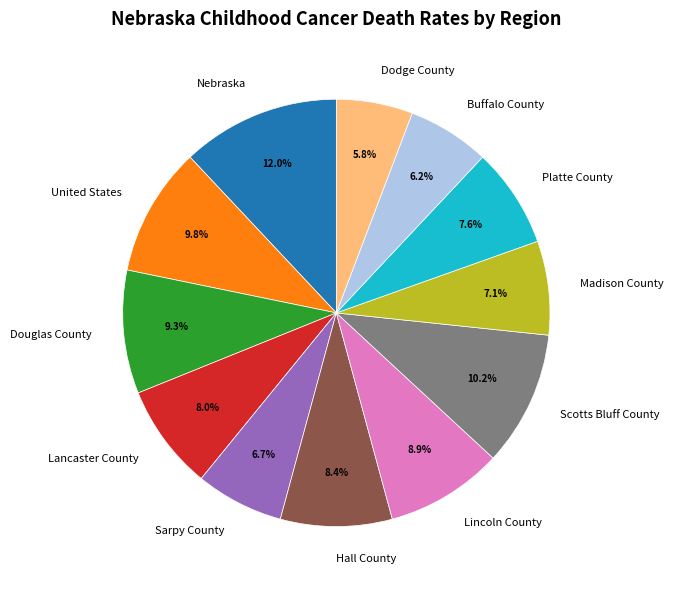

To the nearest percent, what is the combined percentage of Dodge County and Douglas County?

15%